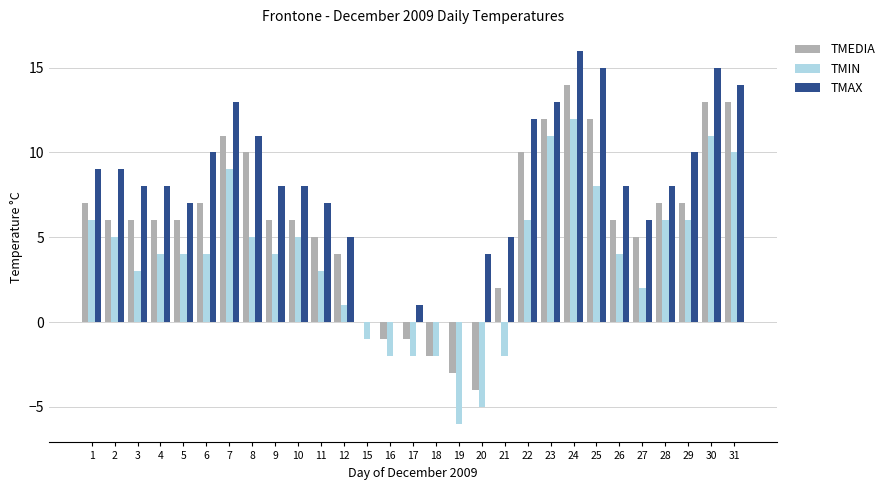

Is the value of TMAX at 7 greater than the value of TMEDIA at 9?

Yes